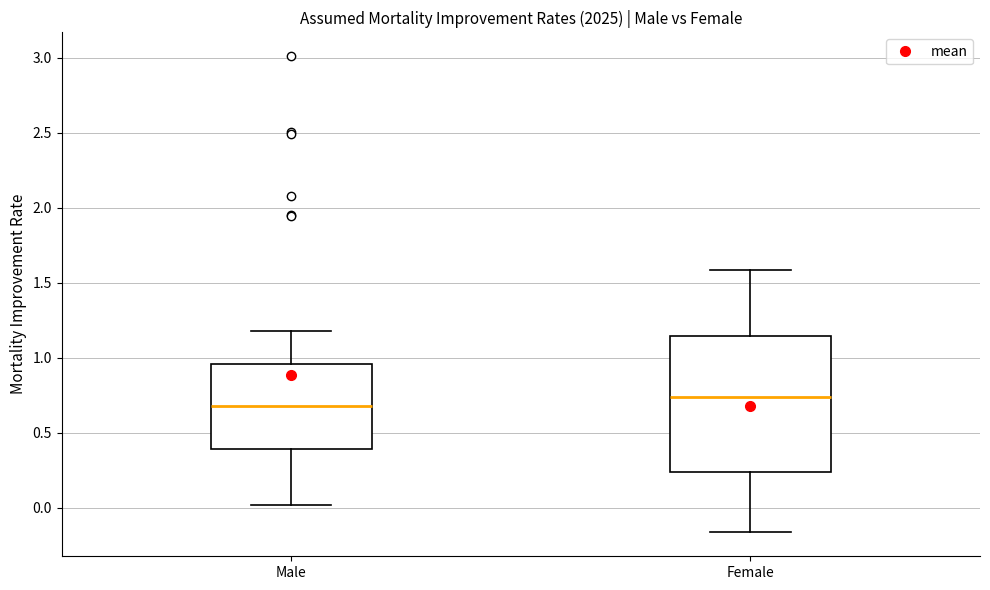

Which box's median line is the lowest?

Male